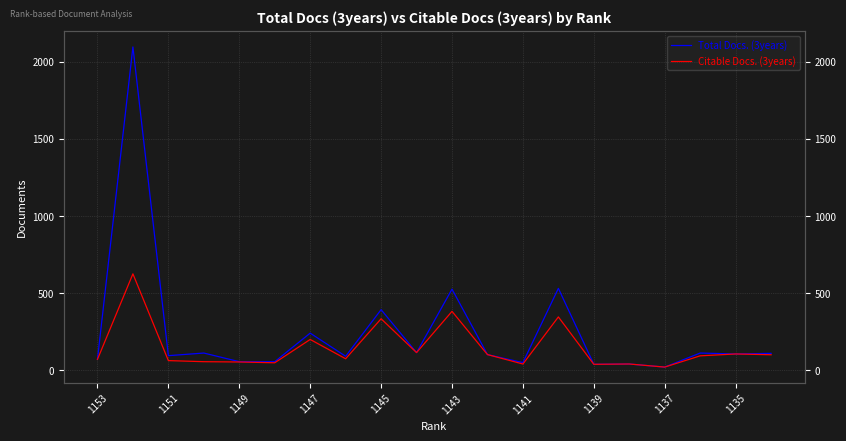

How many categories are shown in the chart?

20